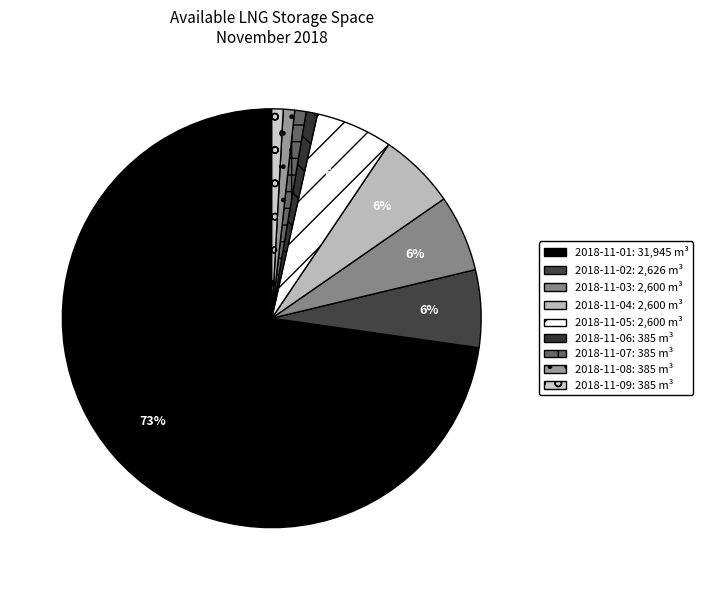

To the nearest percent, what is the average slice percentage?

11%